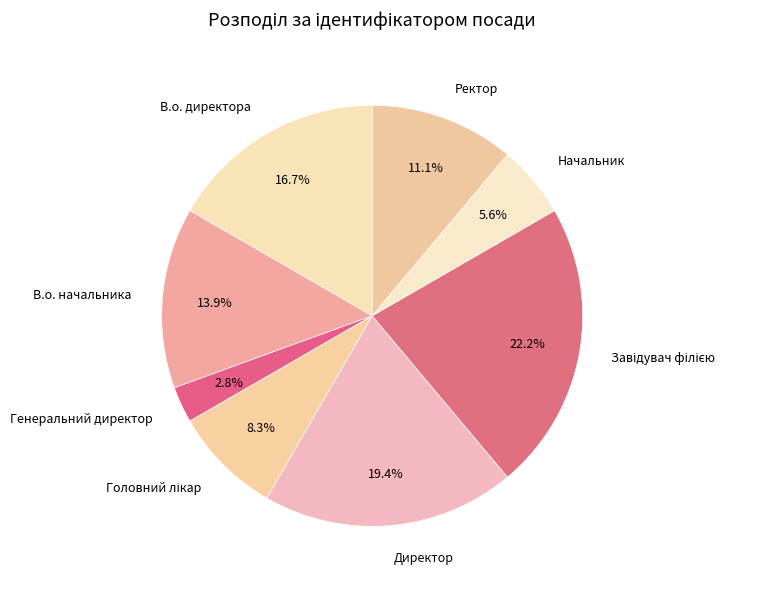

What is the smallest slice in the pie chart?

Генеральний директор